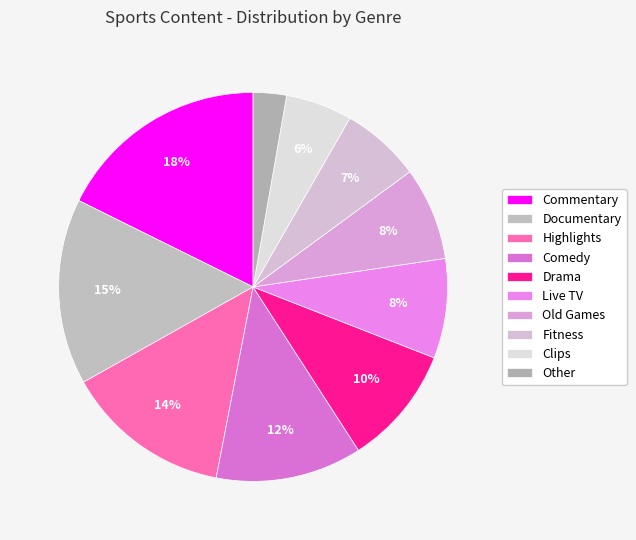

What percentage is NOT represented by Comedy?

87.8%